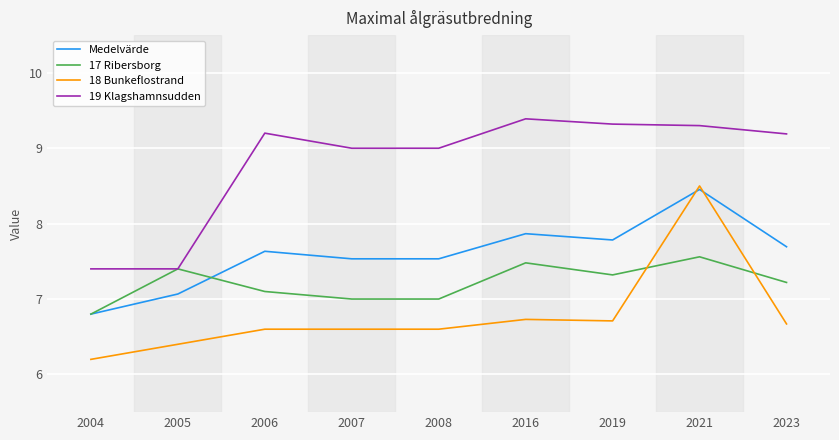

Is the value of 19 Klagshamnsudden at 2008 greater than the value of Medelvärde at 2021?

Yes